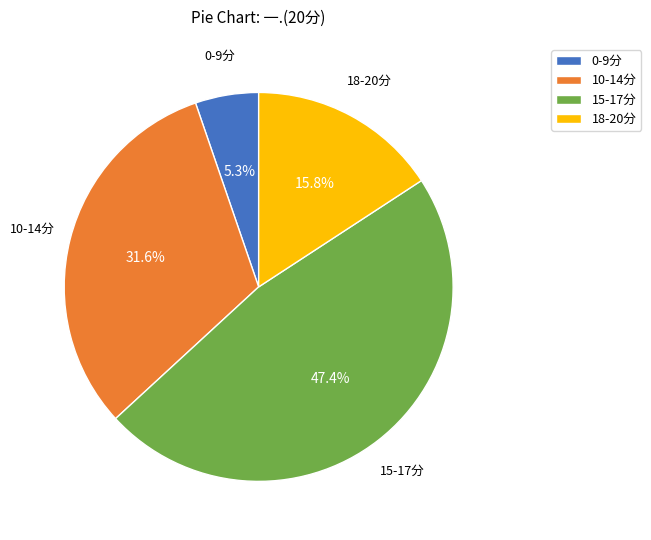

Rank the categories by value from lowest to highest.

0-9分, 18-20分, 10-14分, 15-17分